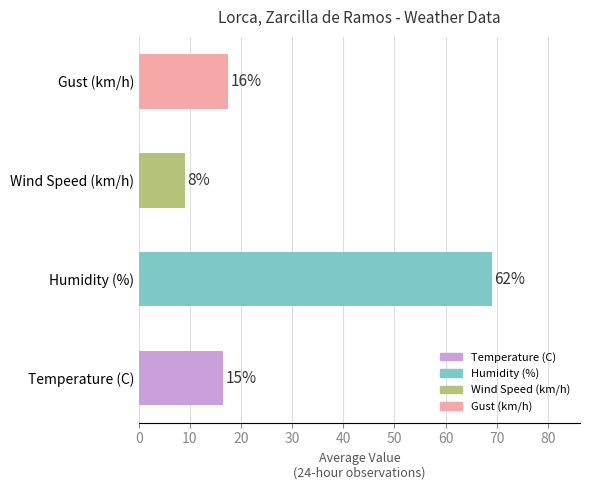

What is the difference between the second highest and minimum values in the Wind Speed (km/h) series?

12.0